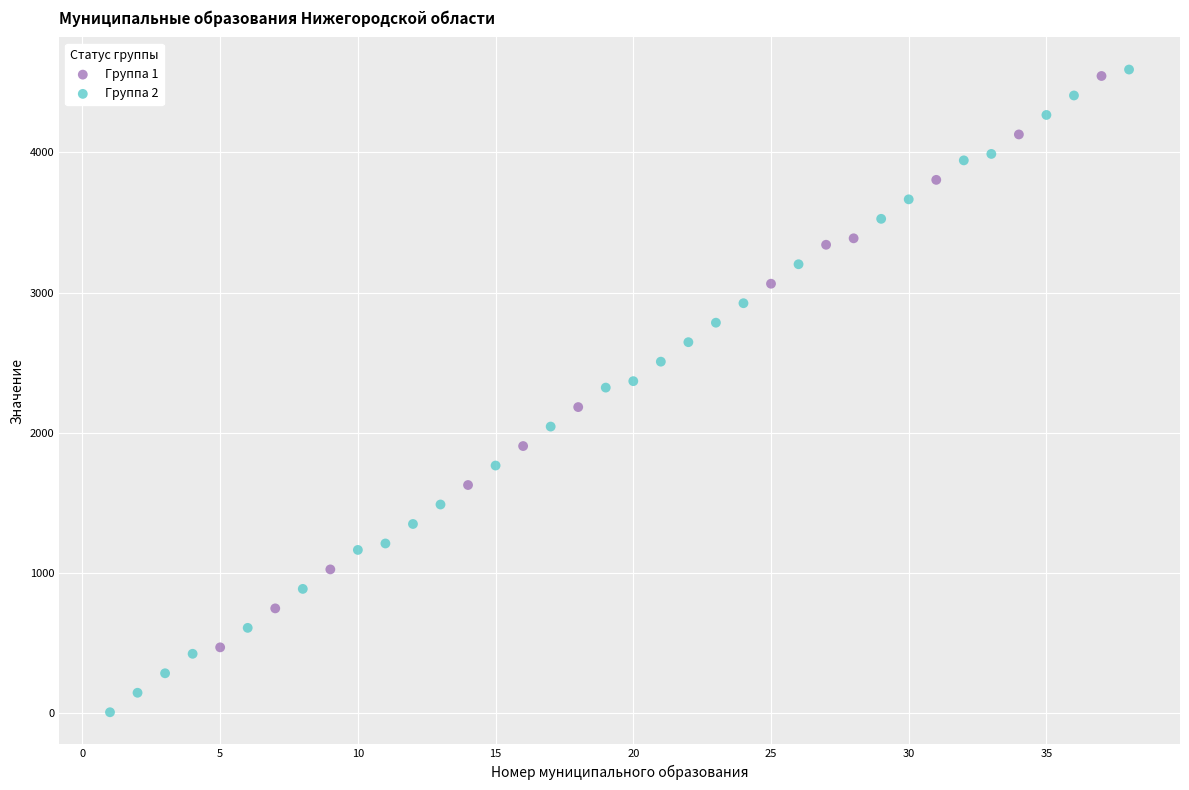

What are all the series names shown in the legend?

Группа 1, Группа 2